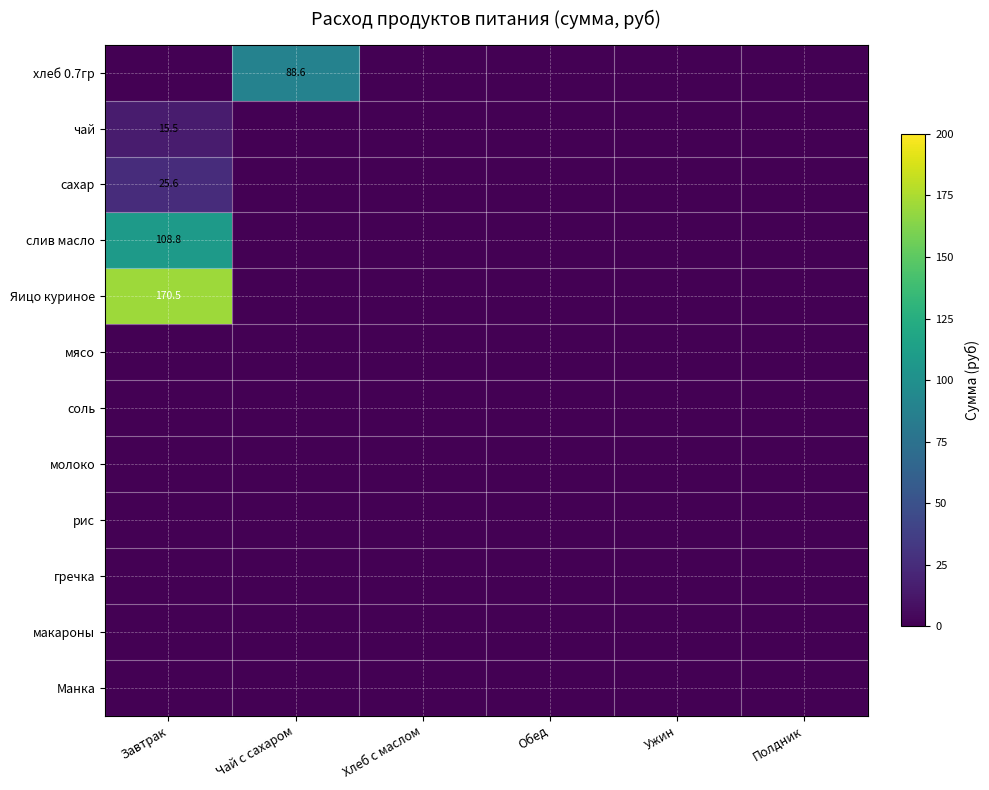

At how many categories does at least one series exceed 32?

2